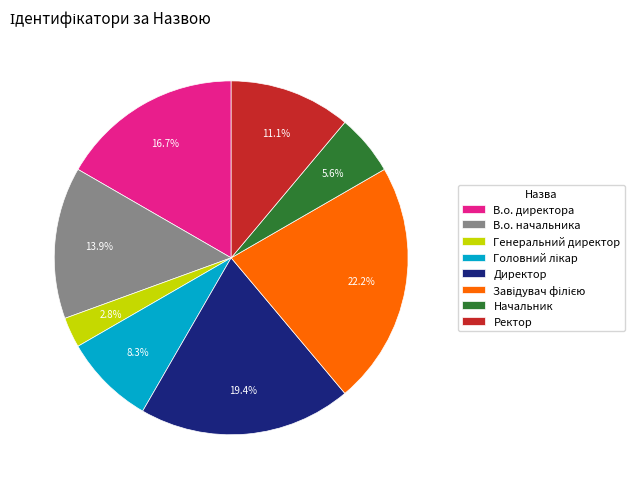

Which has a higher value, Ректор or В.о. начальника?

В.о. начальника